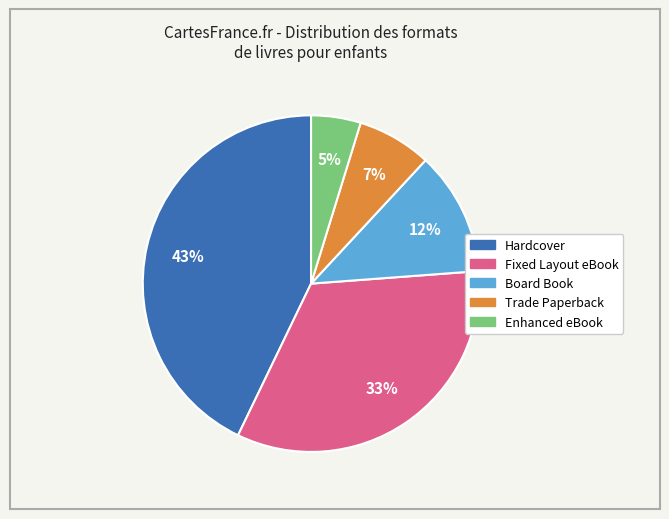

To the nearest percent, what is the average slice percentage?

20%